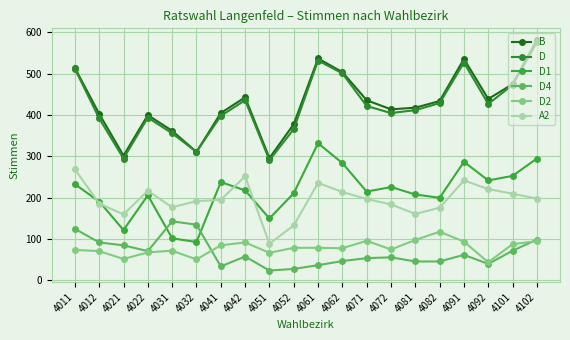

What is the spread (max minus min) of values at 4041?

371